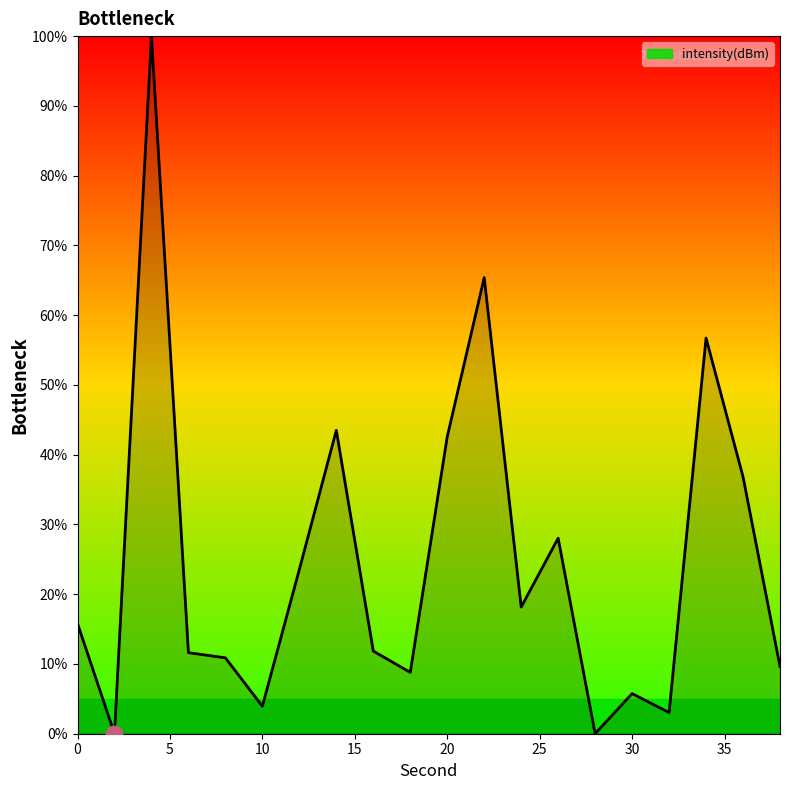

What is the maximum value shown in the chart?

100.0